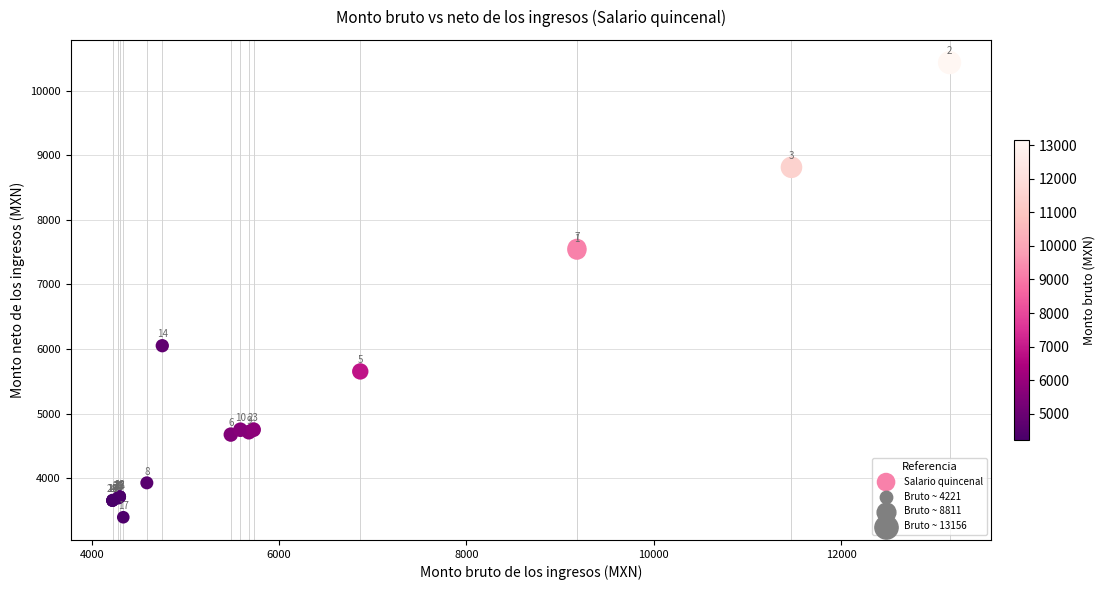

What Y value in the scatter plot is closest to 6913?

7528.3